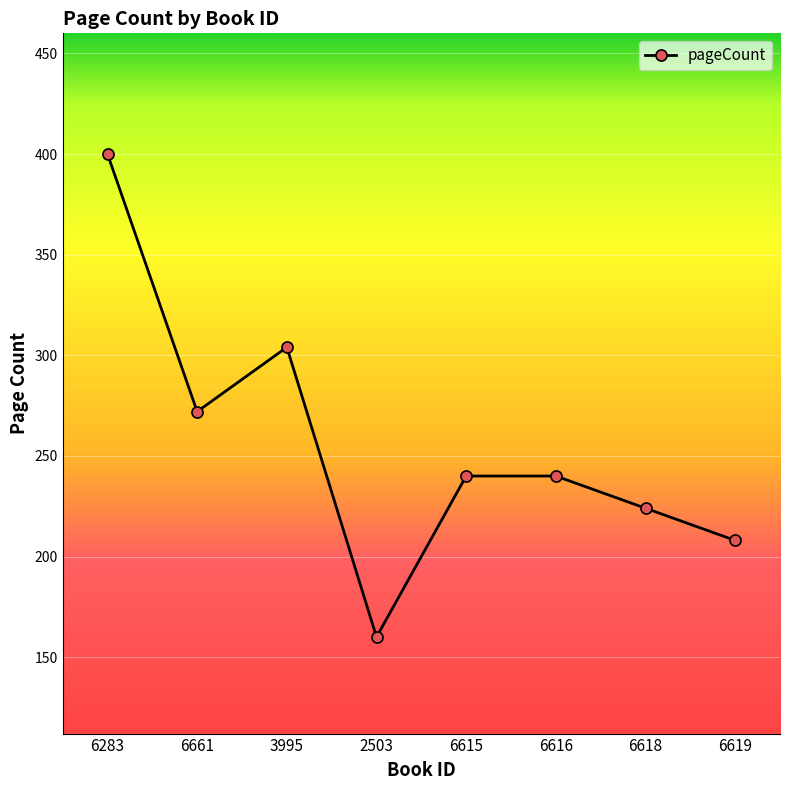

At which category does the data reach its first local valley?

6661